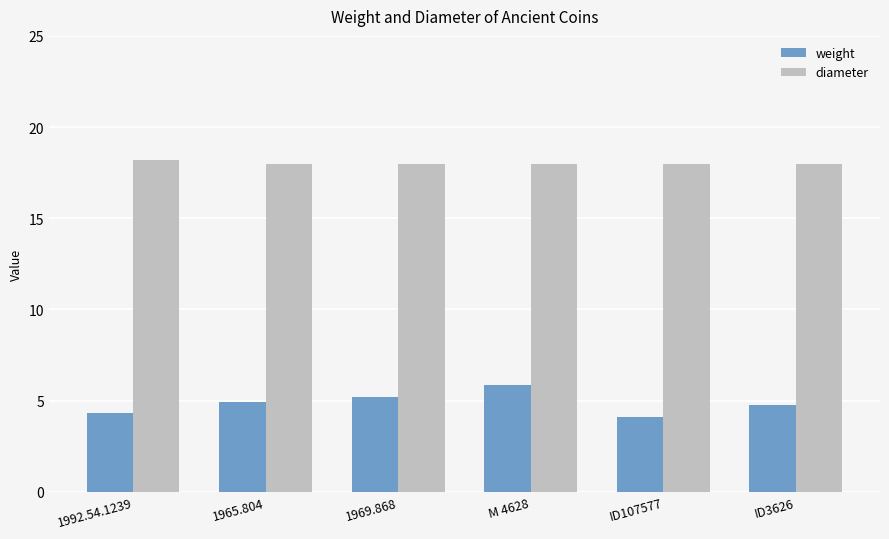

Rank the series by their average value, from highest to lowest.

diameter, weight